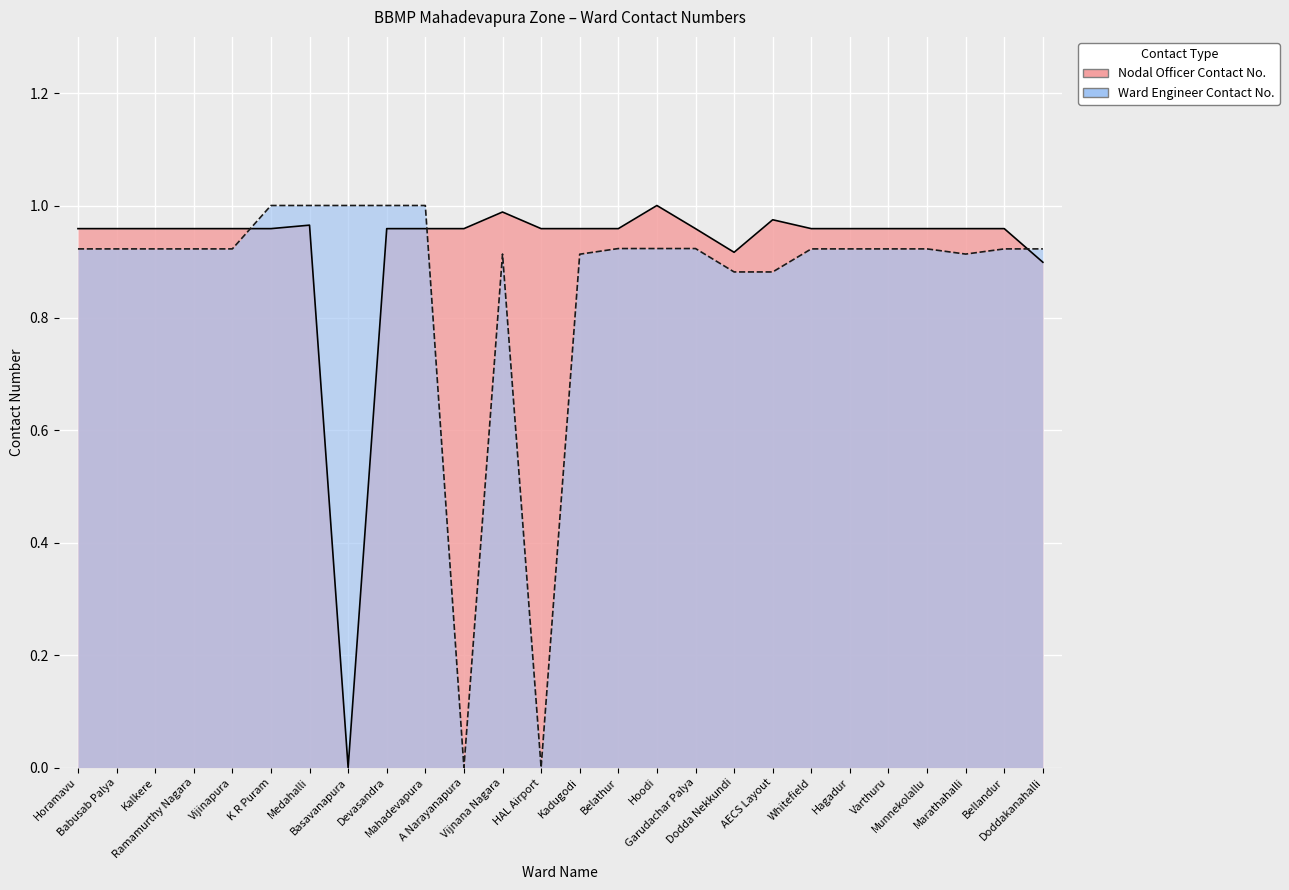

How many data points does each series have?

26